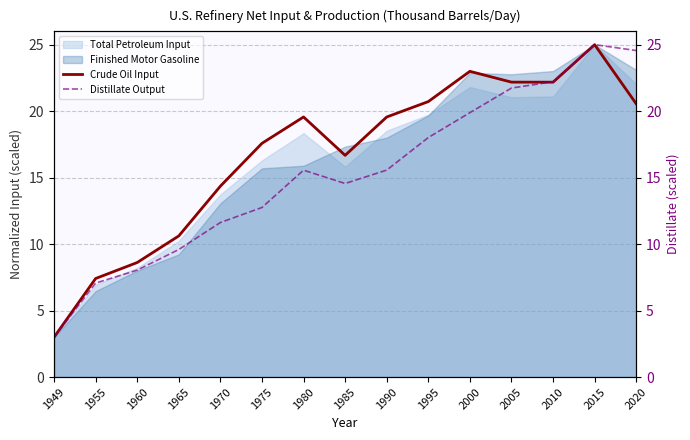

Is it true that Crude Oil Input equals 10.6 at 1965?

True